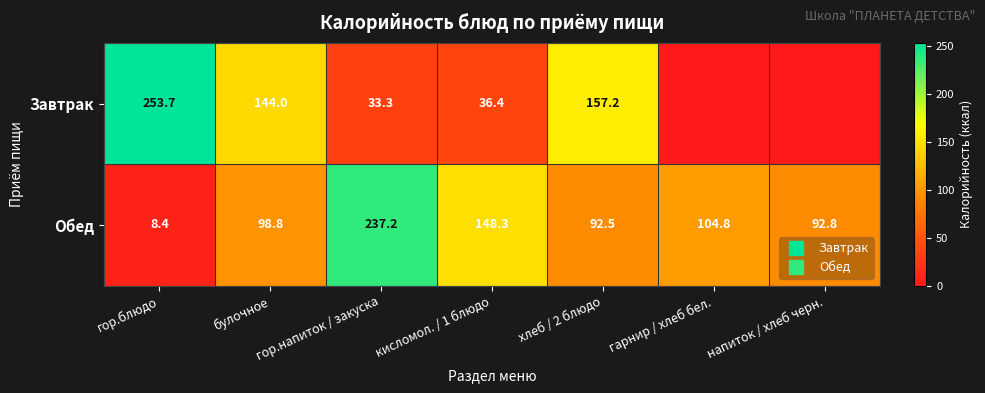

At which label is Завтрак closest to 126?

булочное